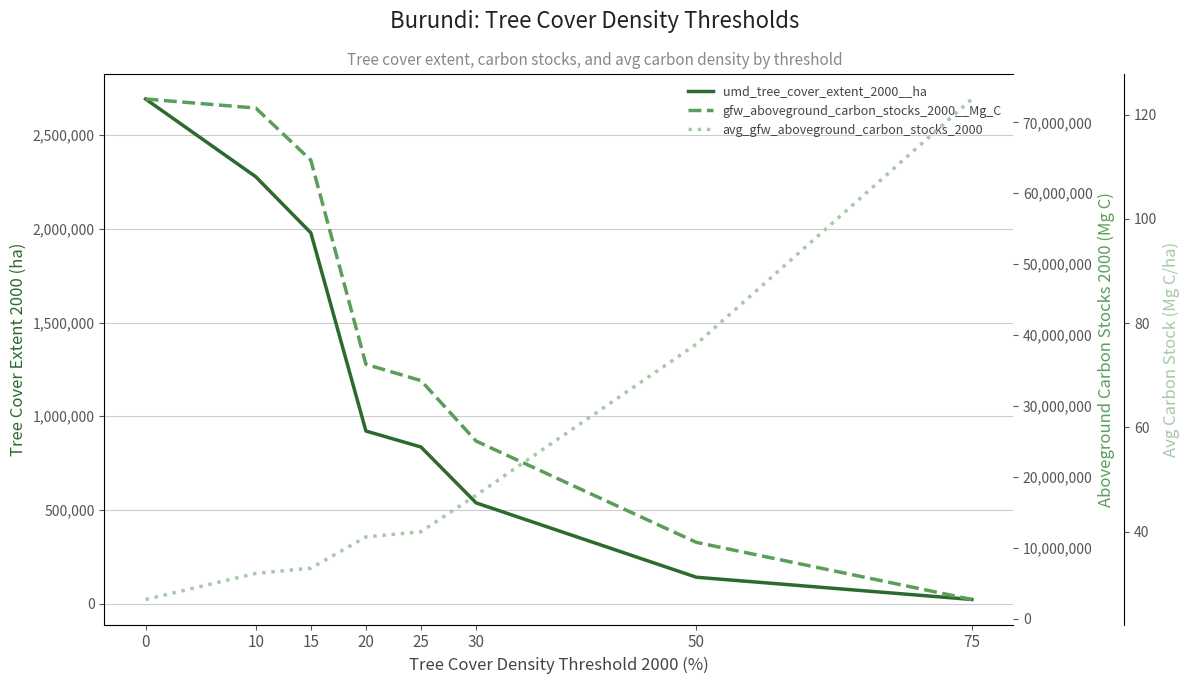

What is the difference between the maximum and minimum values in the gfw_aboveground_carbon_stocks_2000__Mg_C series?

70581319